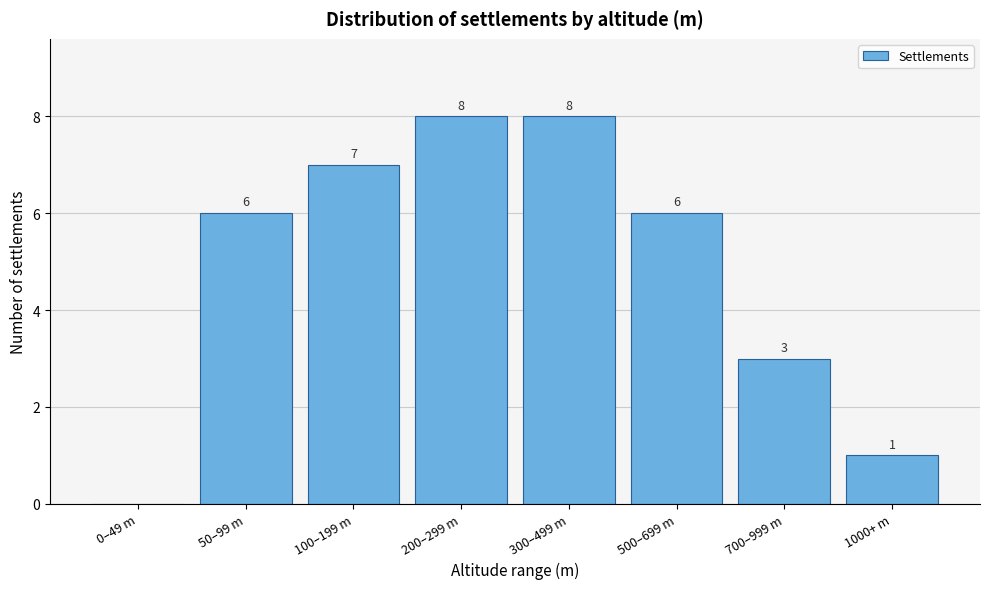

Where is the data nearest to the value 4?

700–999 m